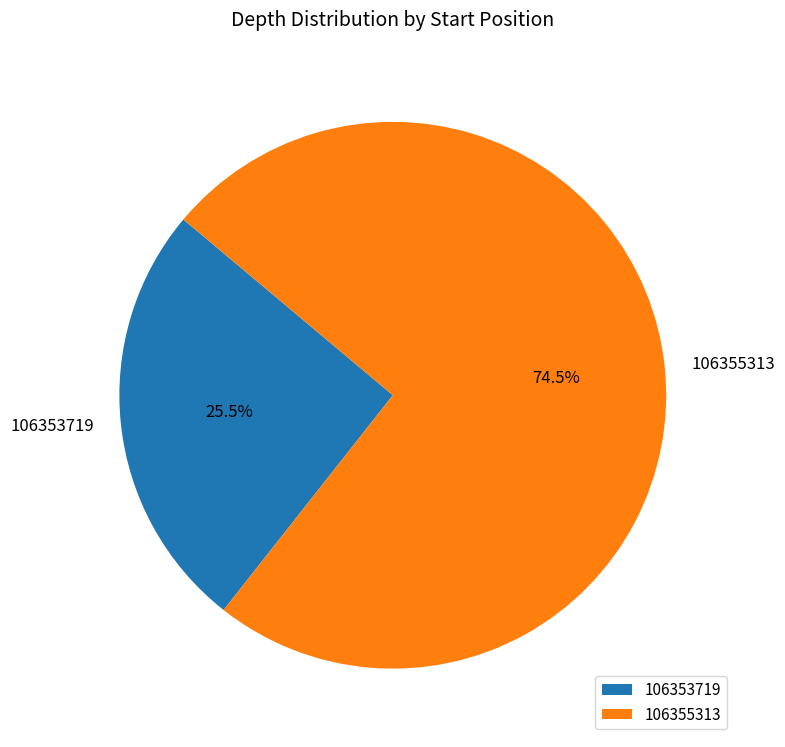

Approximately how many times larger is the value at 106353719 compared to 106355313?

0.3